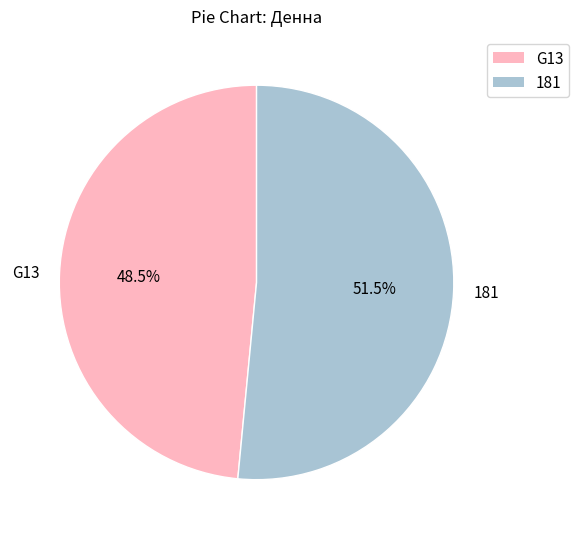

Rank the categories by value from highest to lowest.

181, G13